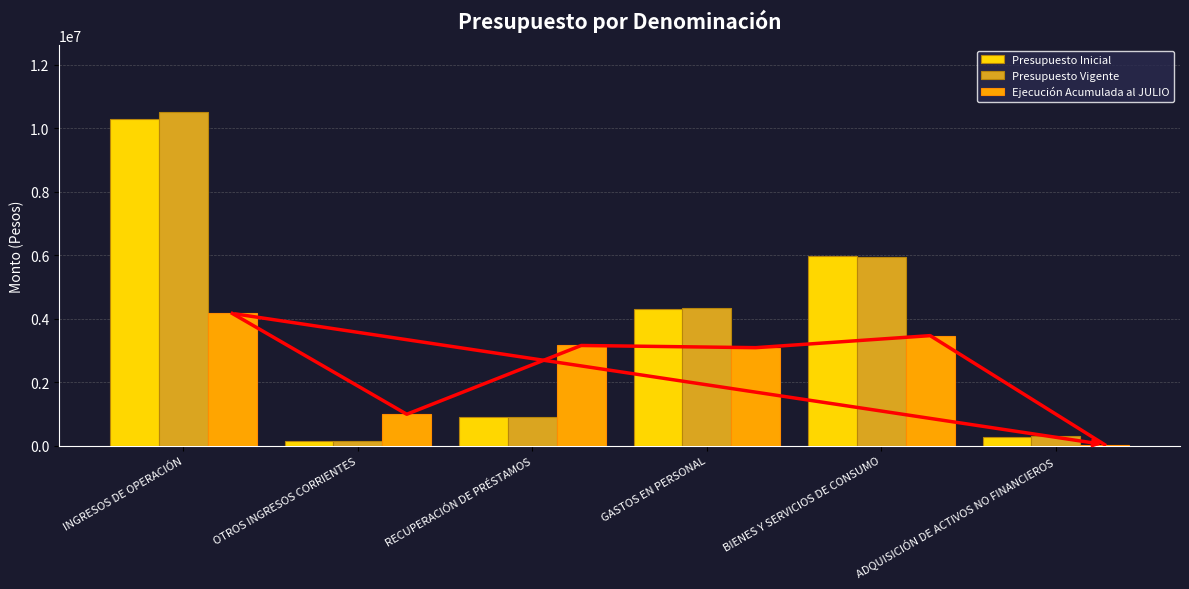

At which label does Ejecución Acumulada al JULIO reach its minimum?

ADQUISICIÓN DE ACTIVOS NO FINANCIEROS